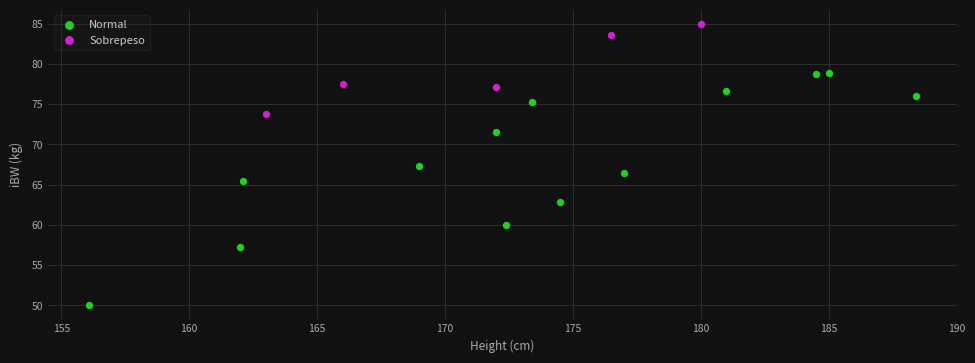

Which series has the largest Y range (max minus min)?

Normal